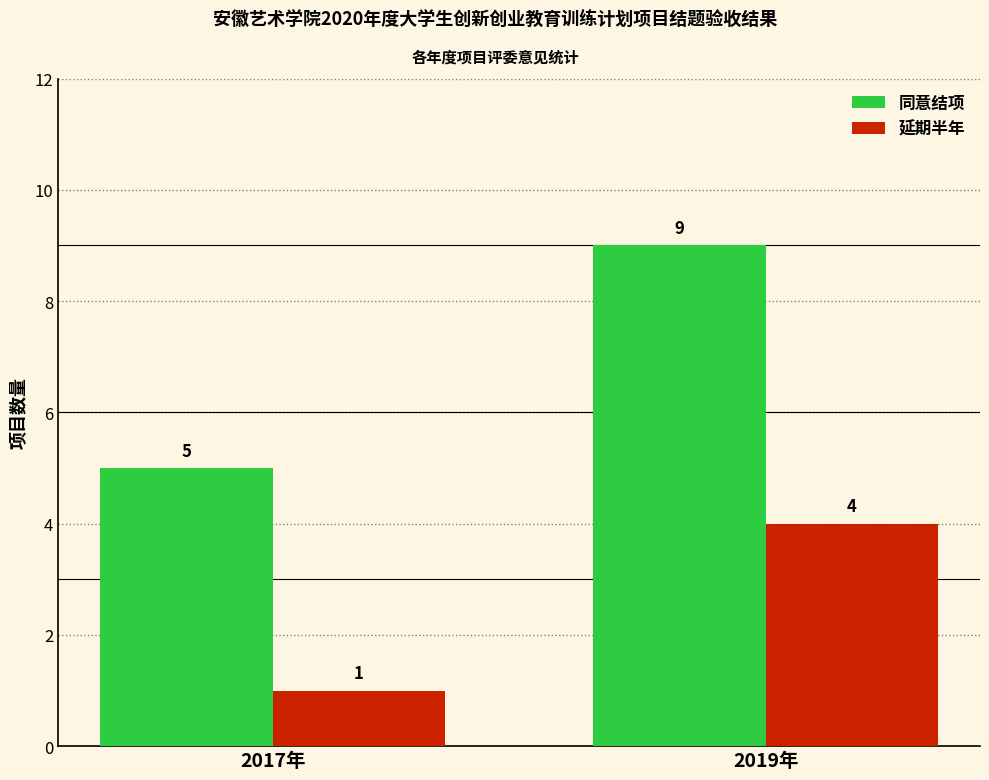

How many values in the 同意结项 series are below 9?

1